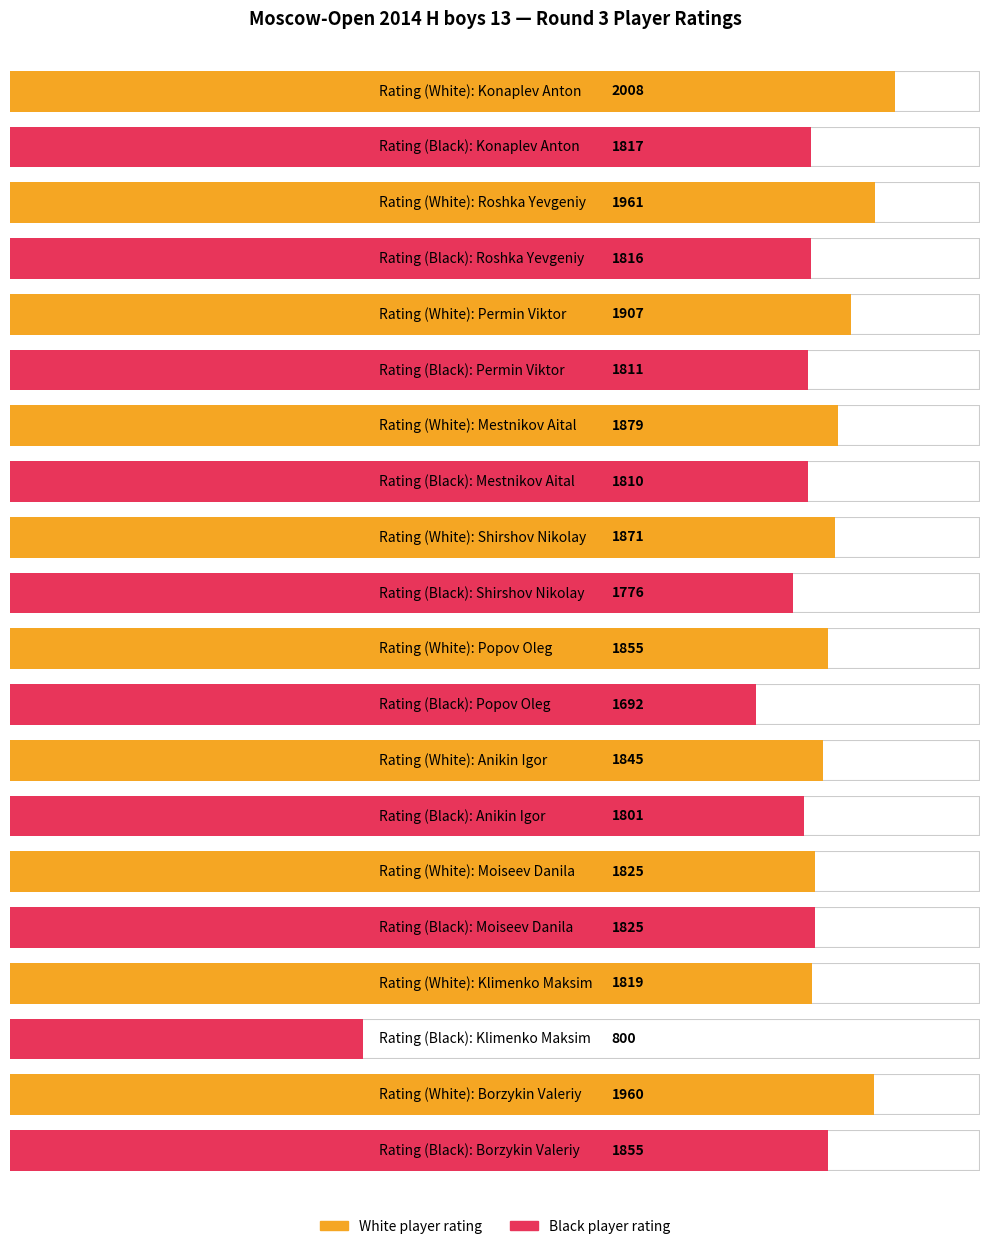

What is the difference between the White (Avg Rating) values at Permin Viktor and Popov Oleg?

52